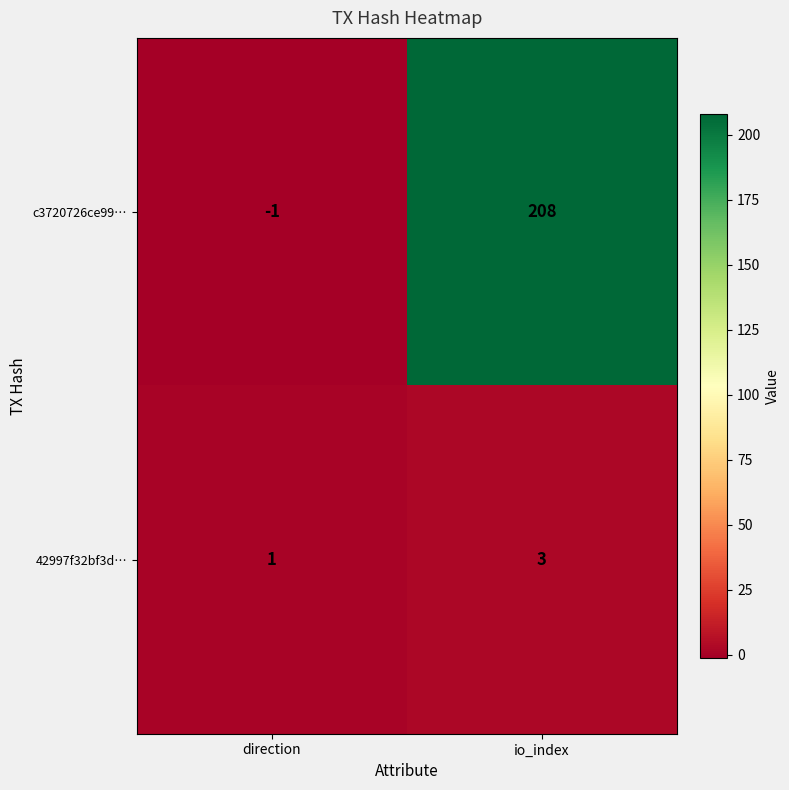

Rank the series by their average value, from lowest to highest.

42997f32bf3d…, c3720726ce99…